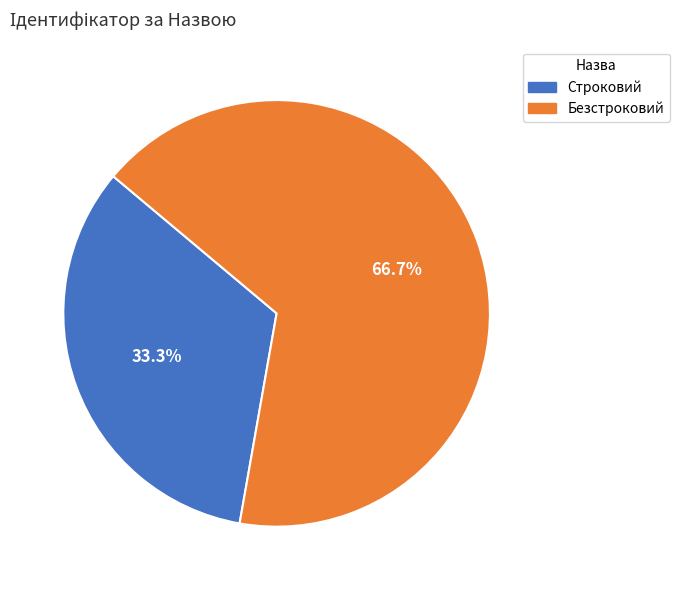

Which slice represents more than half of the pie?

Безстроковий